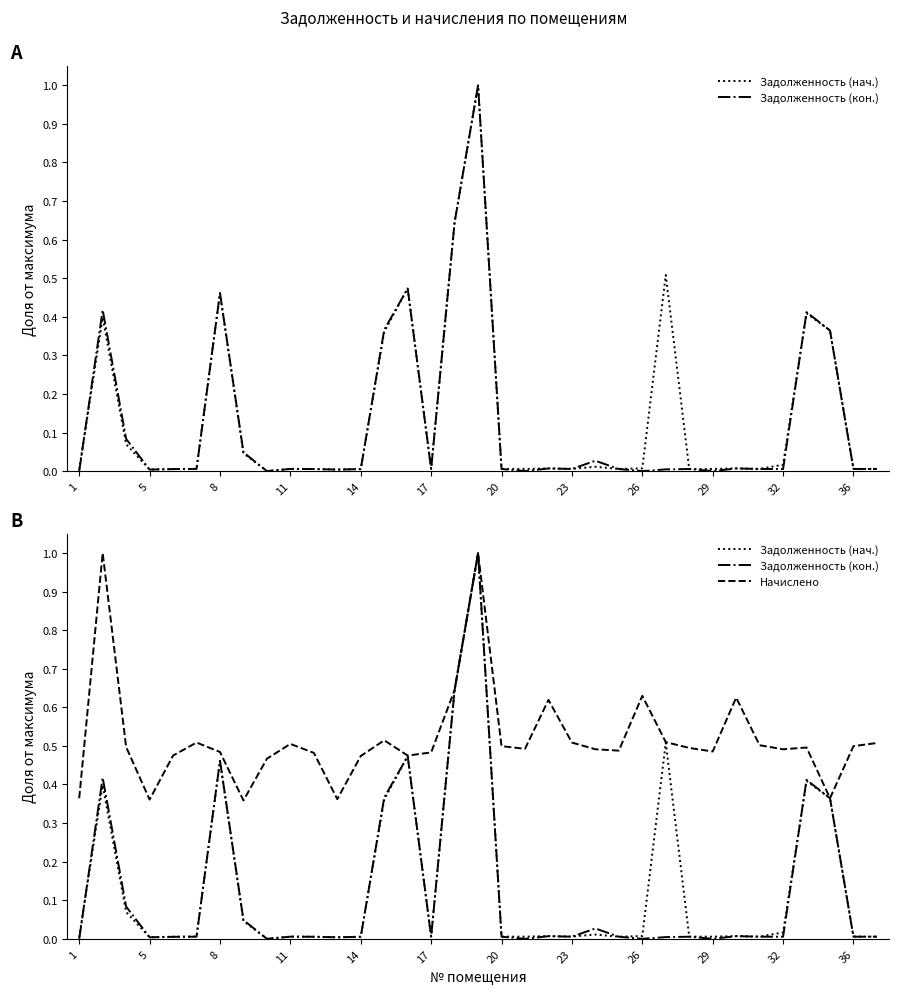

At how many categories does at least one series exceed 0?

35